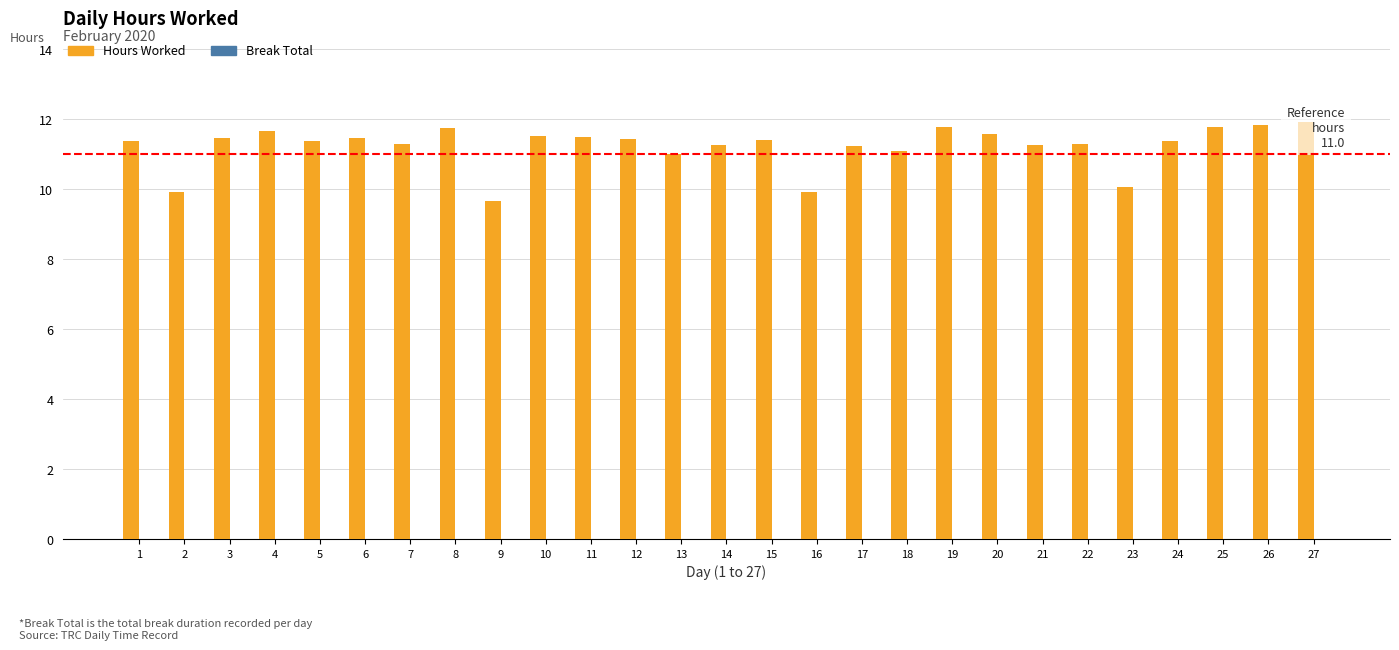

The value at 25 is 11.8. True or false?

True